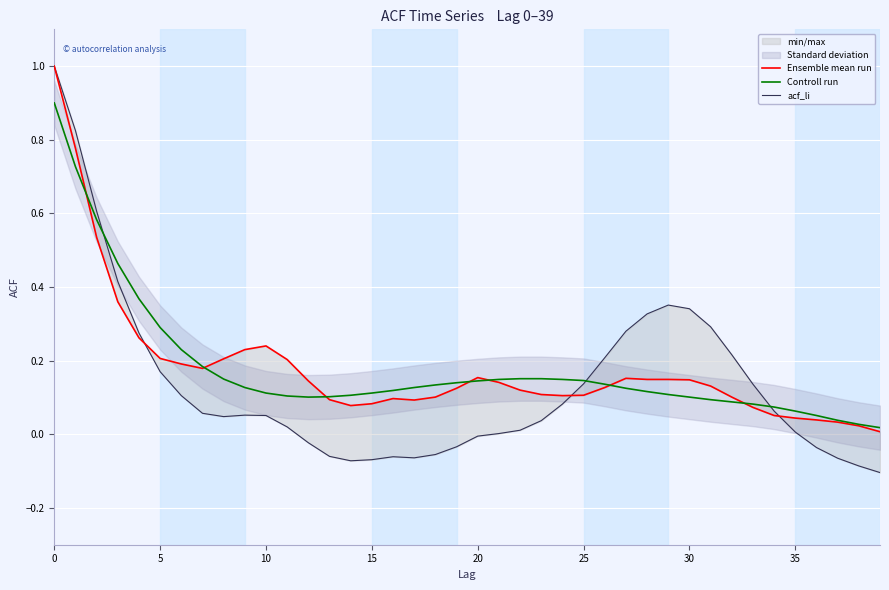

What is the sum of all Ensemble mean run values?

7.2